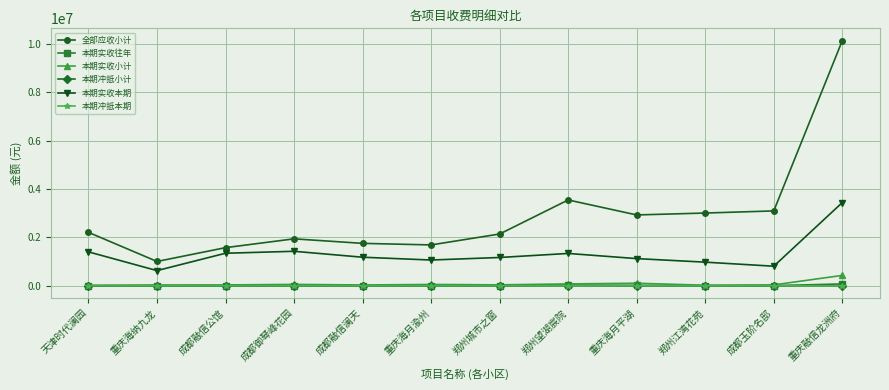

Where is the first local minimum for 全部应收小计?

重庆海纳九龙